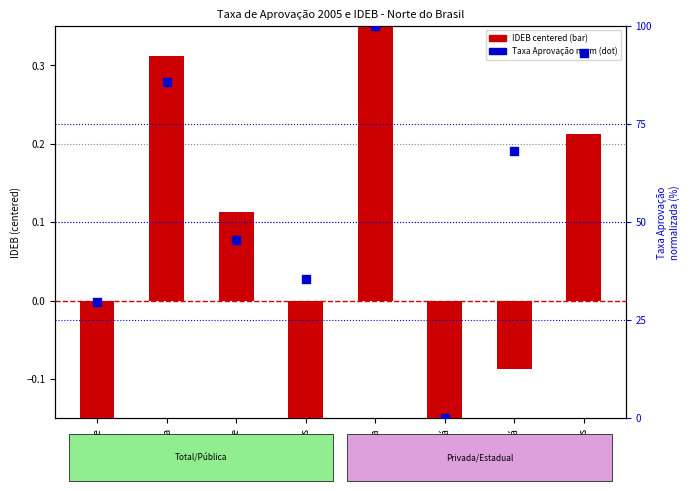

Is the value of IDEB centered at Pará greater than the value of Taxa Aprovação (norm) at Rondônia?

No